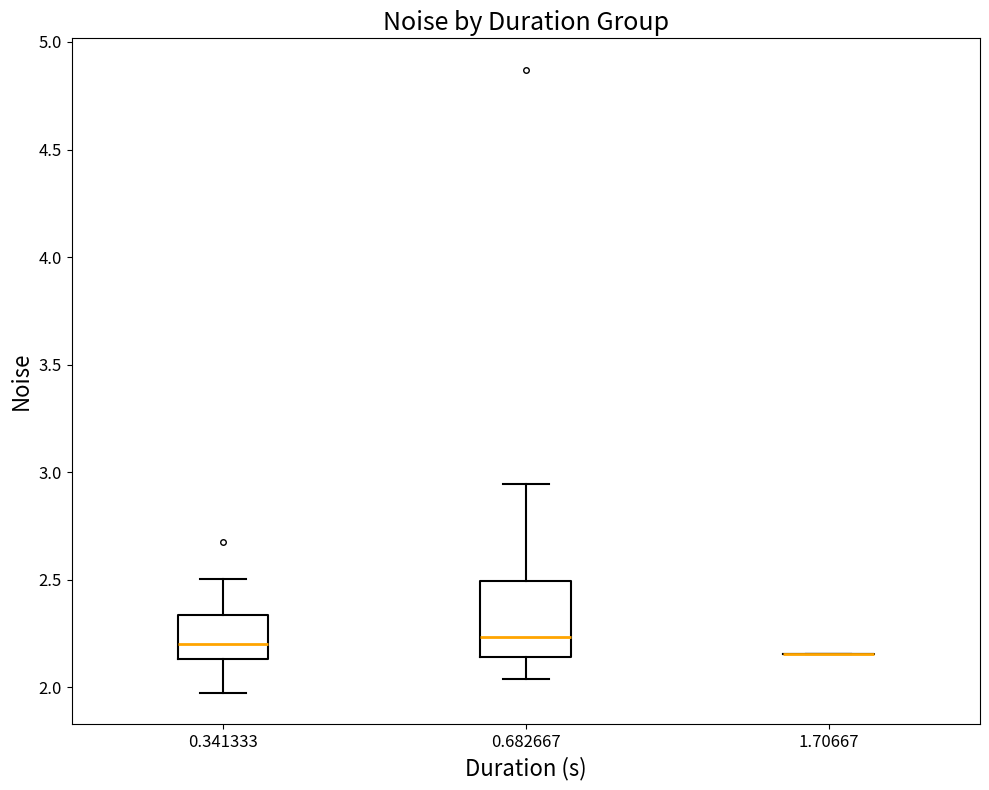

Reading left to right, read every box against the y-axis: the position of its median line, the range the box covers, and the ends of its whiskers. The values are not printed on the chart, so give them approximately, as read against the axis.

0.341333: median 2.20, box 2.15 to 2.35, whiskers 1.95 to 2.50
0.682667: median 2.25, box 2.15 to 2.50, whiskers 2.05 to 2.95
1.70667: box collapsed to a line at 2.15, whiskers 2.15 to 2.15